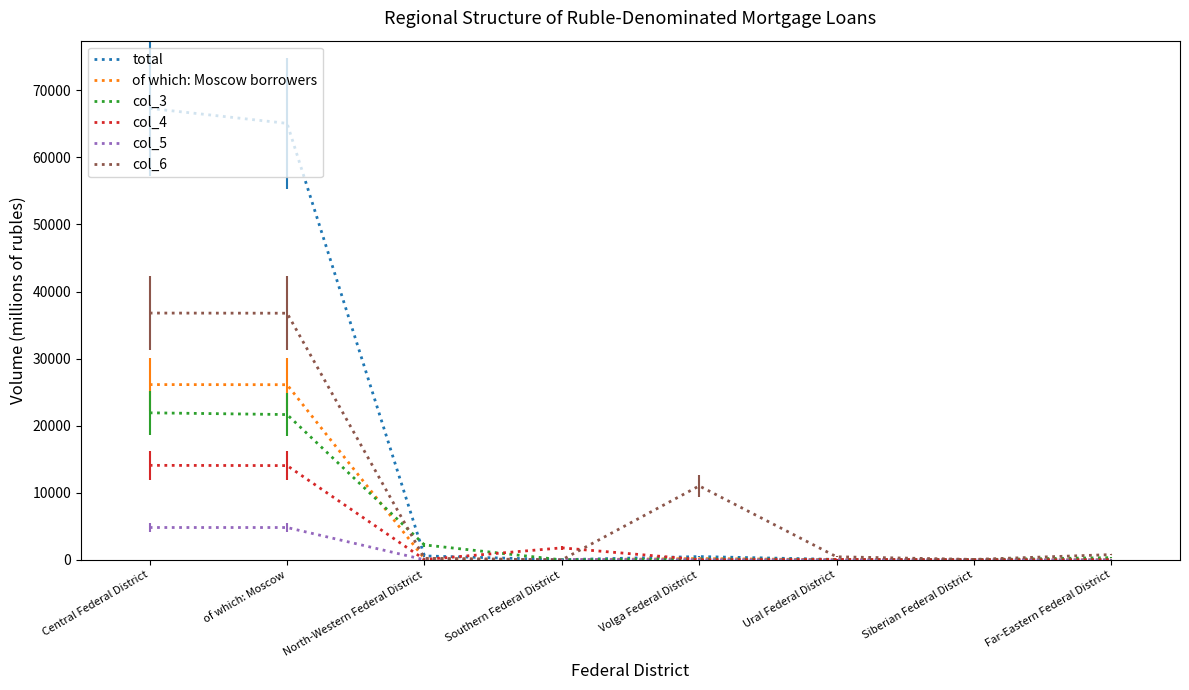

Which series has the largest range (max minus min)?

total